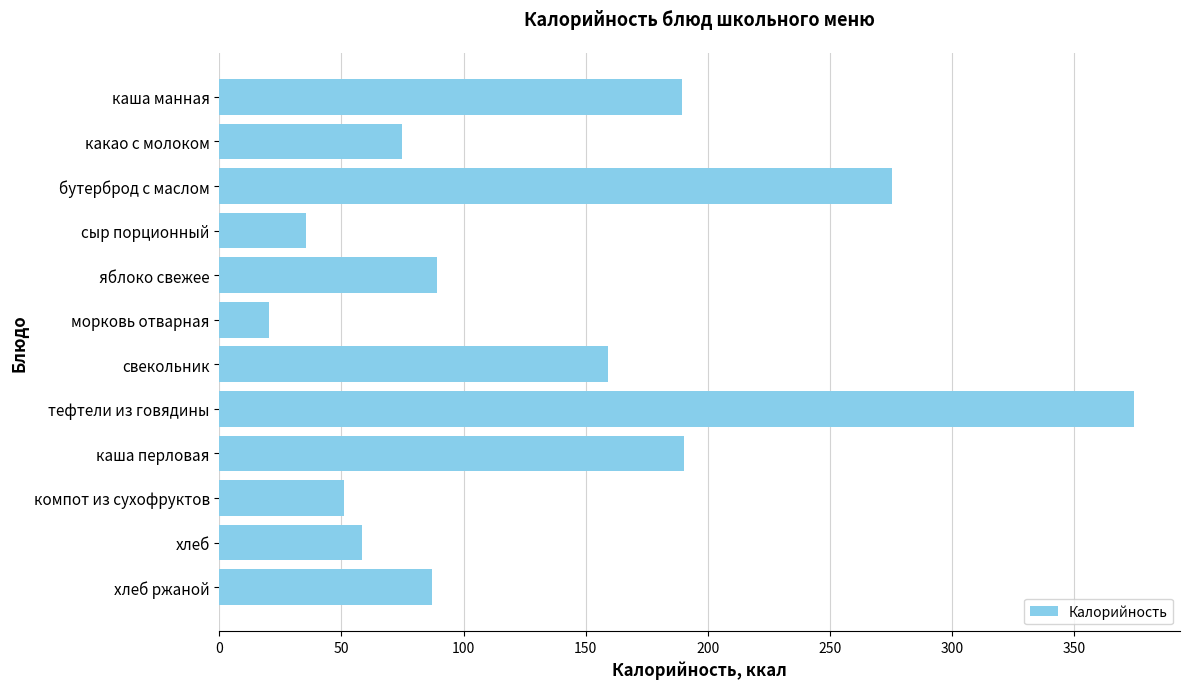

What is the difference between the values at тефтели из говядины and компот из сухофруктов?

323.8